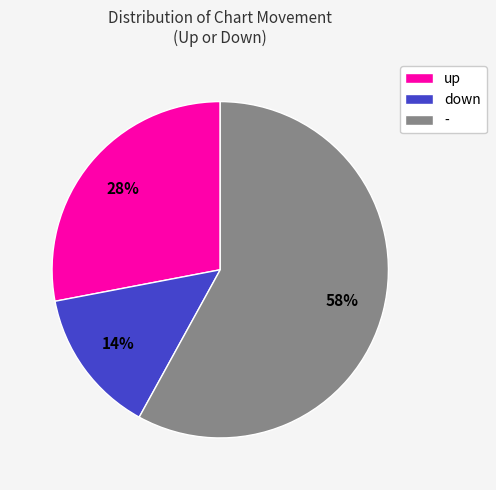

To the nearest percent, what is the difference between the down and - slice percentages?

44%